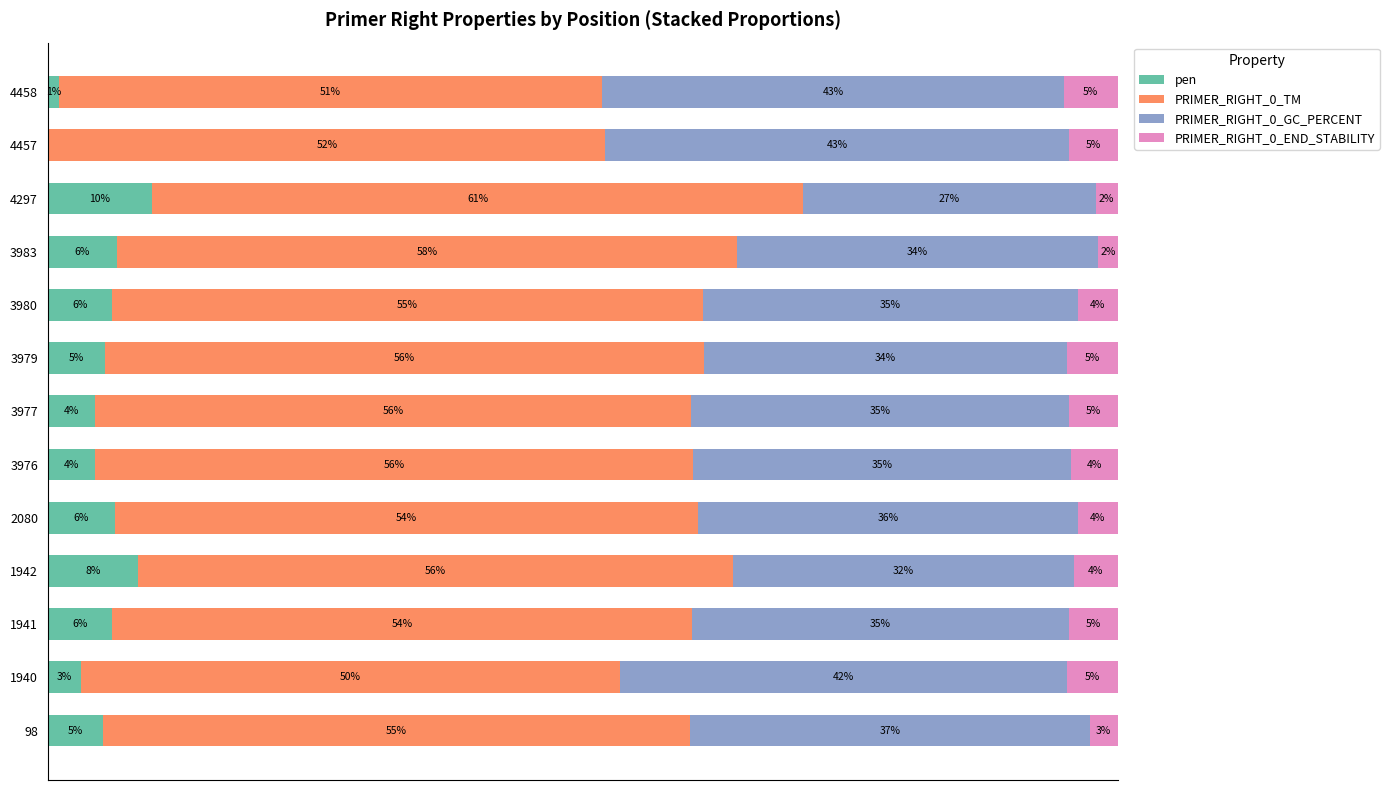

How many distinct data groups are displayed?

4